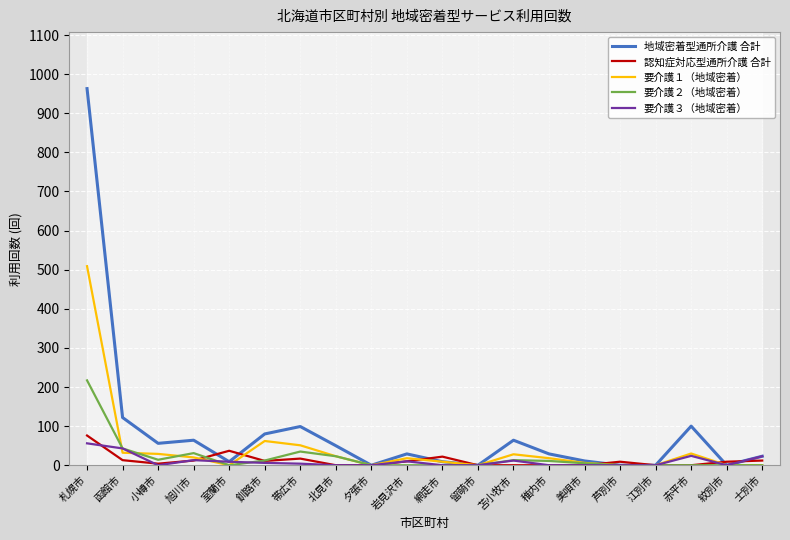

Is the value of 要介護３（地域密着） at 室蘭市 greater than the value of 要介護１（地域密着） at 士別市?

Yes